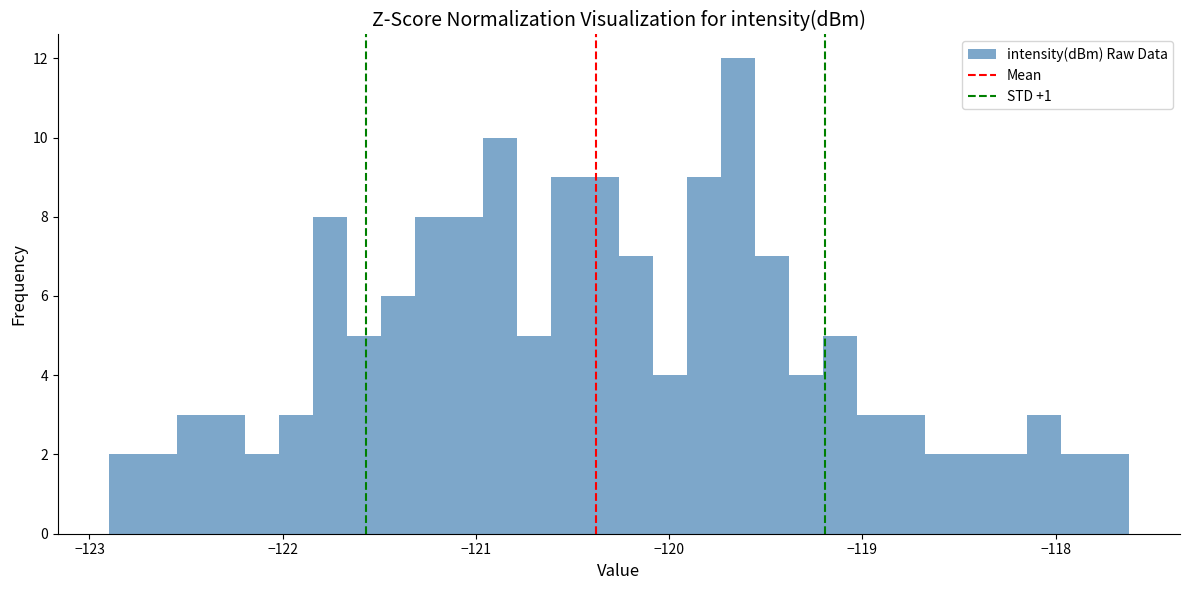

Around what value on the x-axis is the tallest bar? Give the approximate position of its centre, as read against the axis.

-119.6